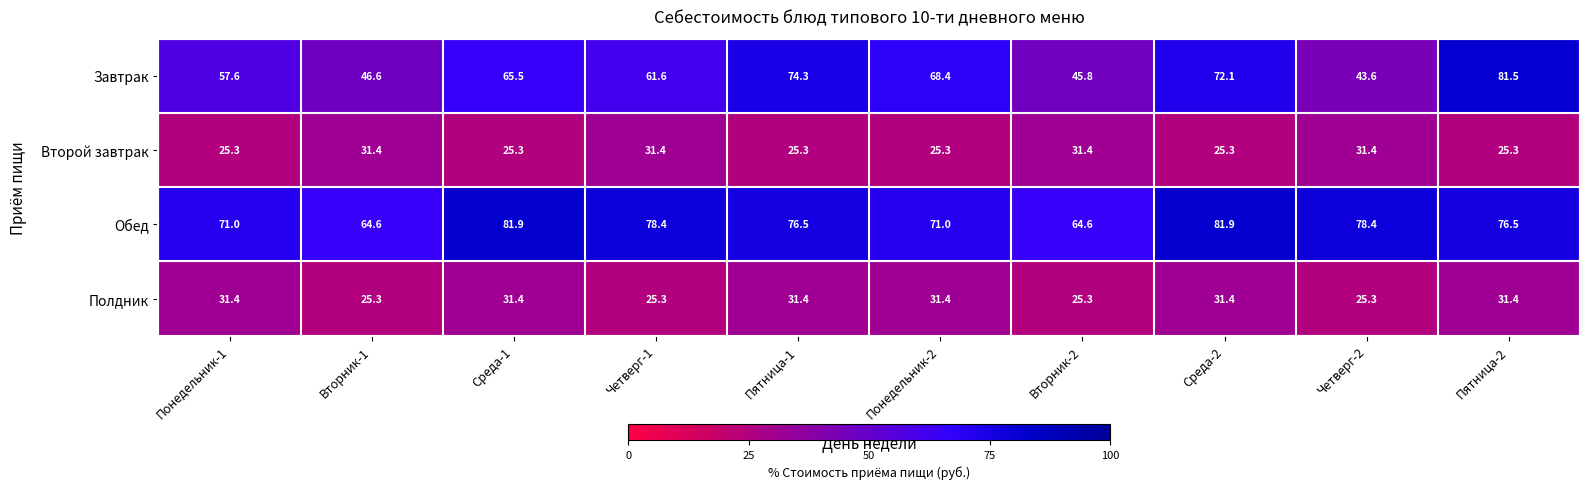

Which series has the largest total across all categories?

Обед